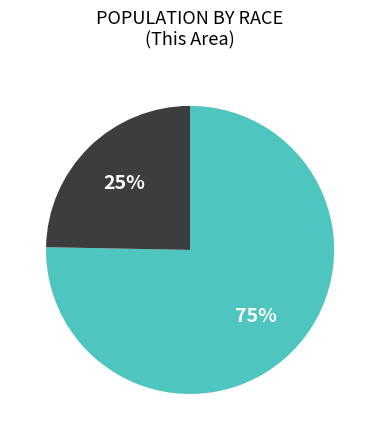

To the nearest percent, what is the average slice percentage?

50%